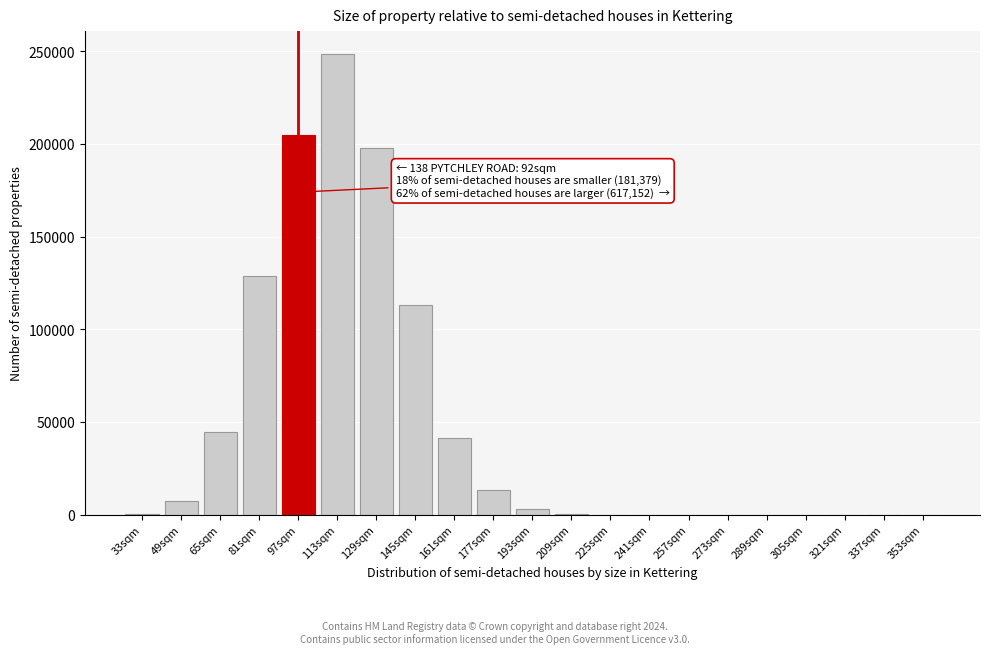

Approximately how many times larger is the value at 81sqm compared to 145sqm?

1.1